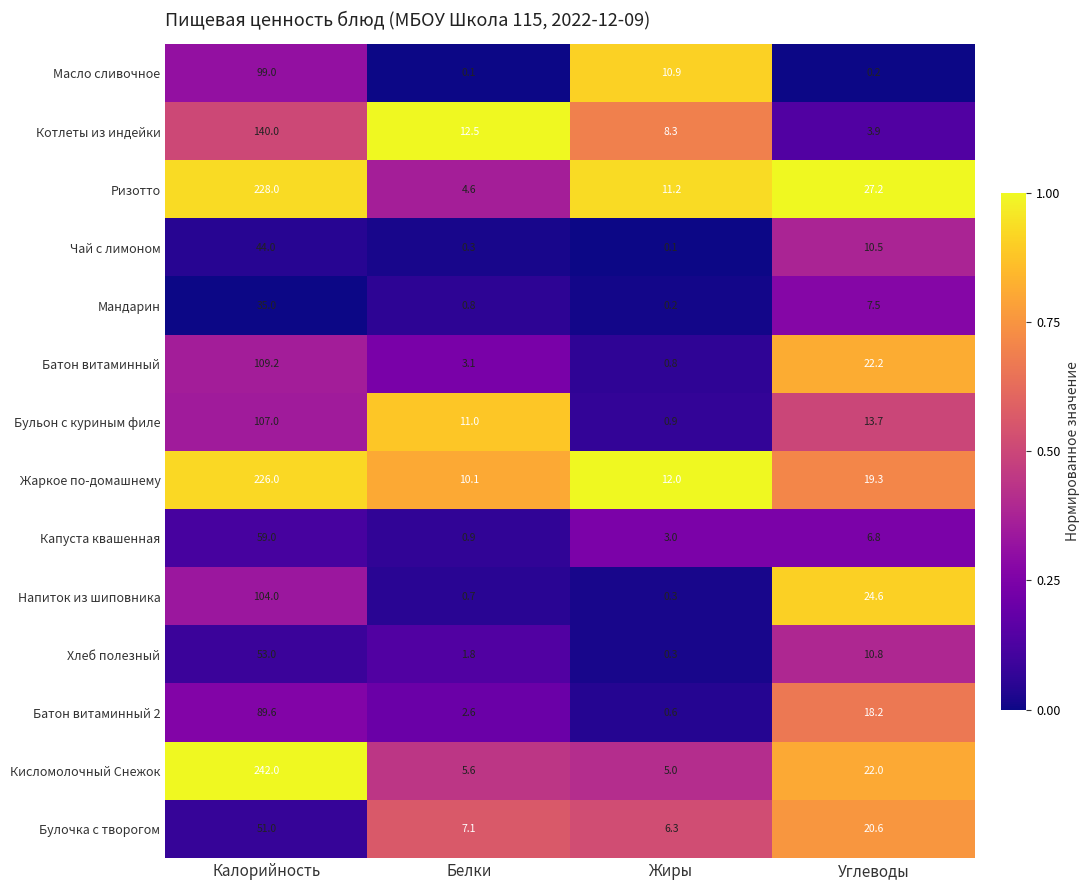

What is the difference between the maximum and minimum values in the Батон витаминный series?

108.4